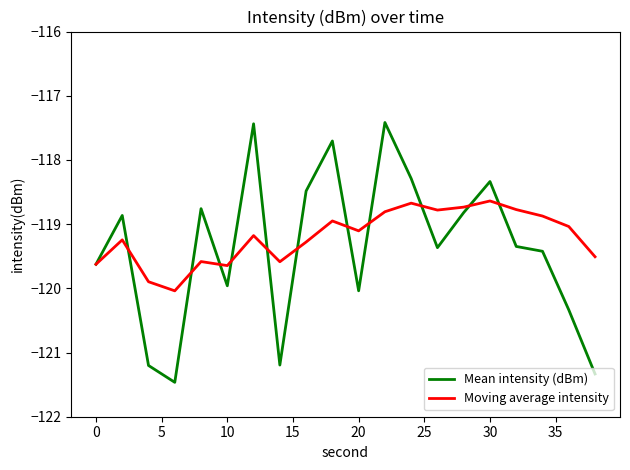

What is the highest value of the Moving average intensity series?

-118.6